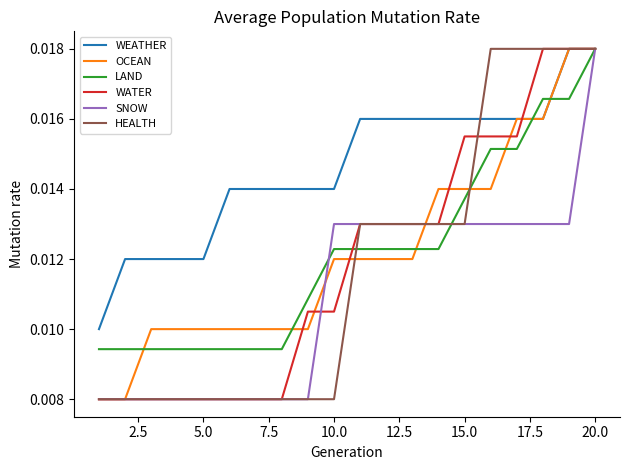

At which category is the sum across all series the highest?

20.0